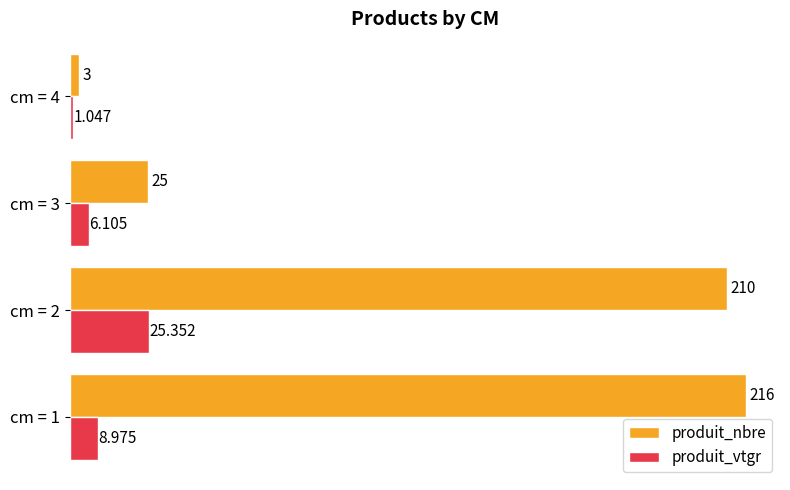

Is the value of produit_nbre at cm = 1 greater than the value of produit_vtgr at cm = 4?

Yes